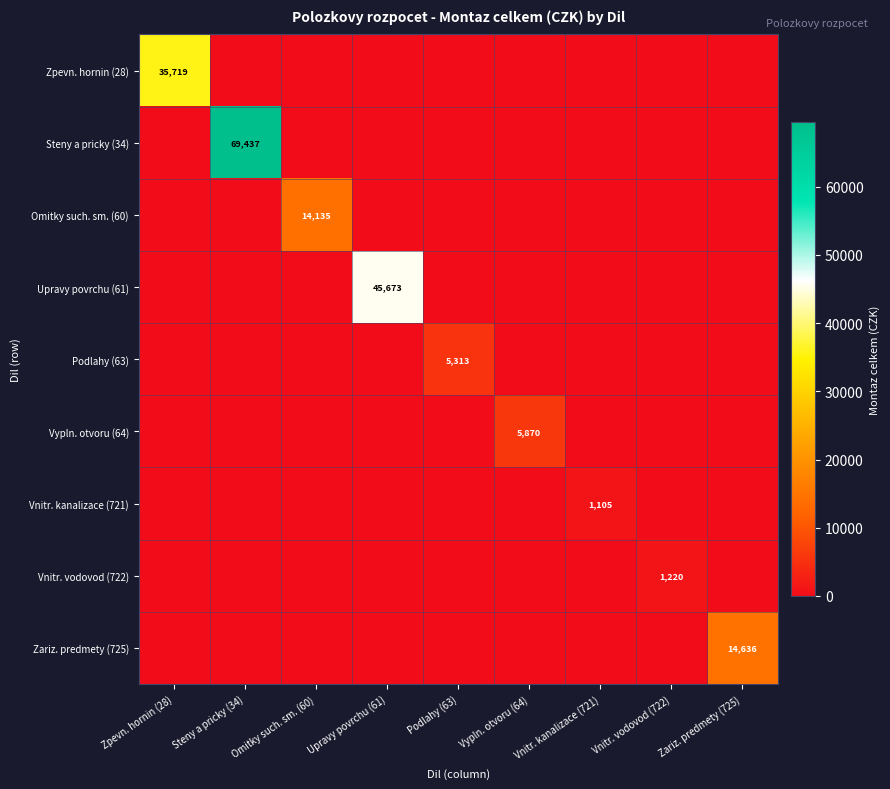

How many values in the Zariz. predmety (725) series exceed 0?

1